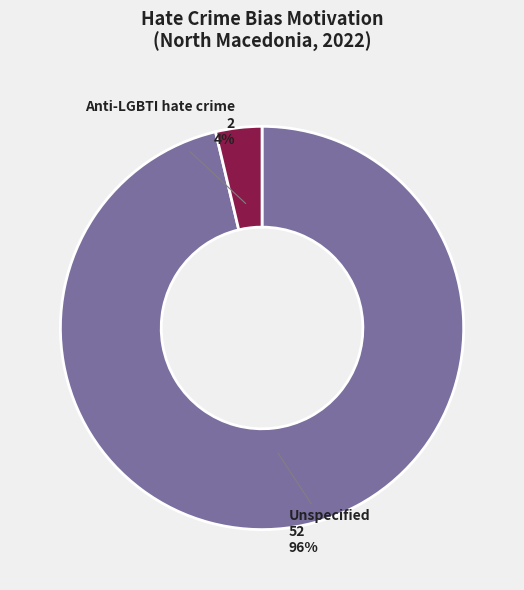

To the nearest percent, what is the average slice percentage?

50%